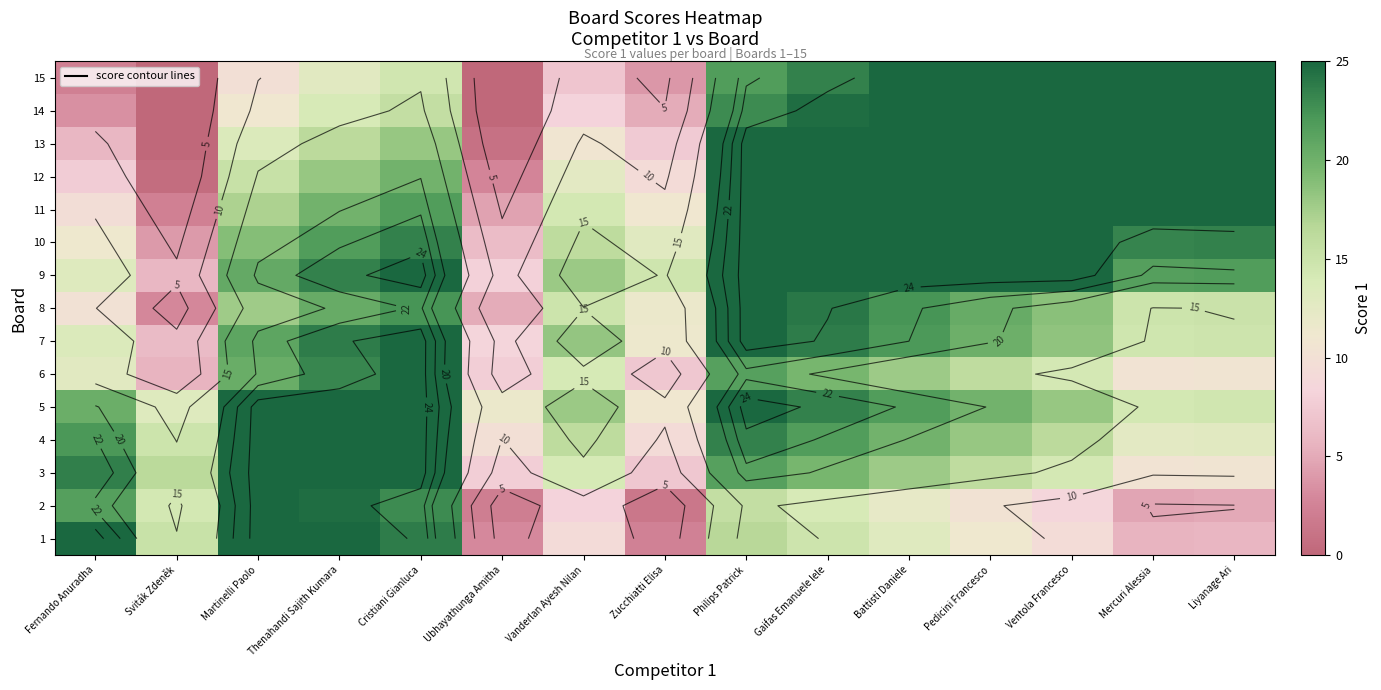

What is the sum of the 12 values at Mercuri Alessia and Pedicini Francesco?

50.0